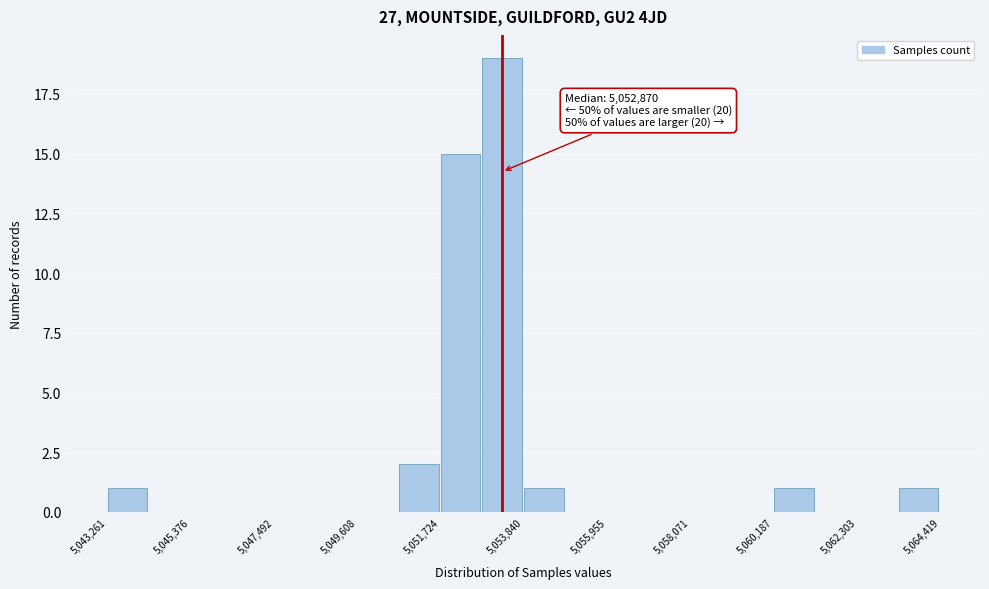

Around what value on the x-axis is the tallest bar? Give the approximate position of its centre, as read against the axis.

5053500